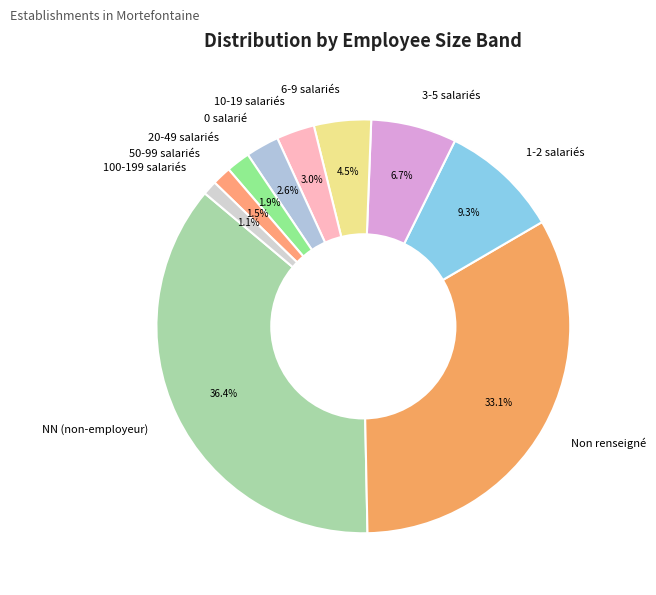

What portion of the pie excludes Non renseigné?

66.9%